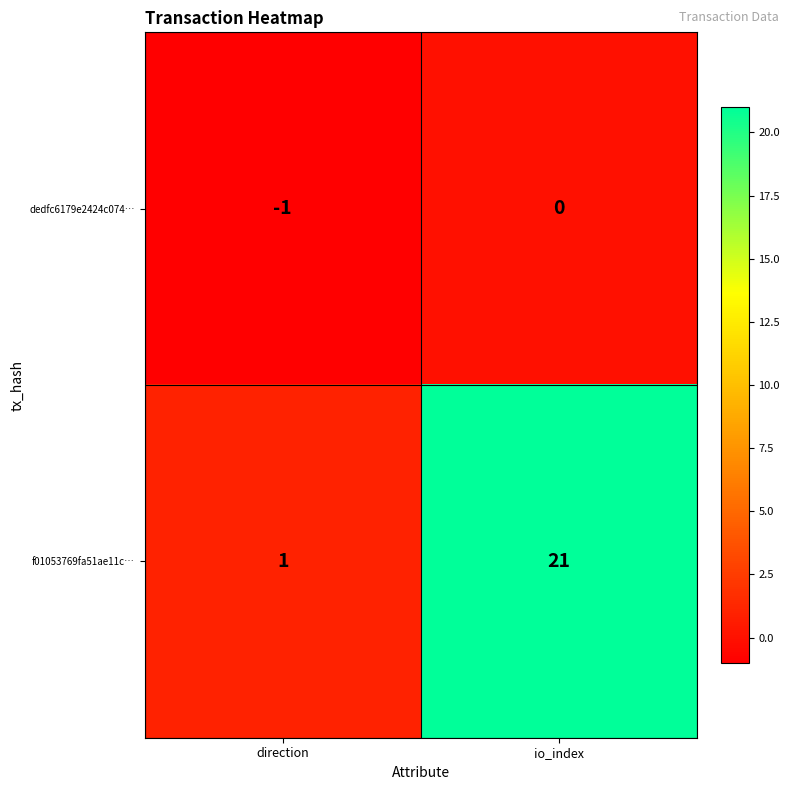

What is the greatest value displayed?

21